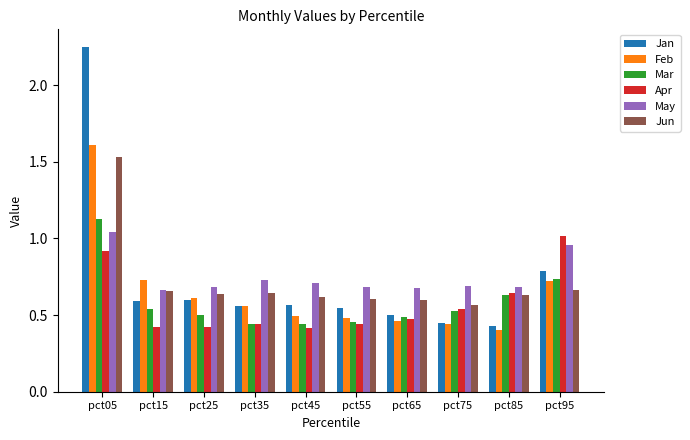

How many data points does each series have?

10